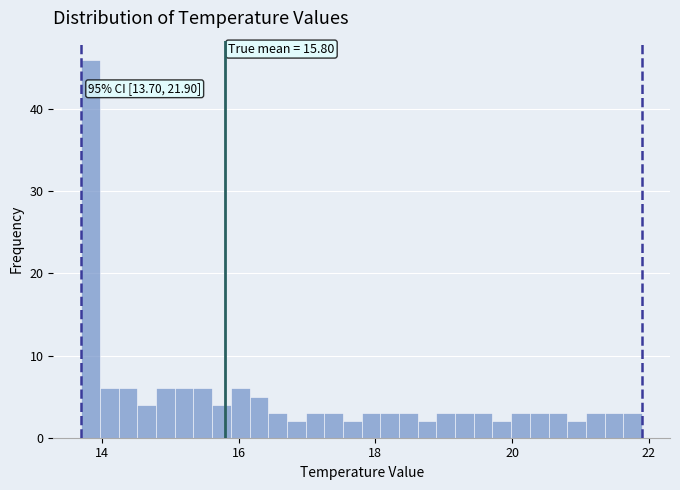

Around what value on the x-axis is the tallest bar? Give the approximate position of its centre, as read against the axis.

13.8